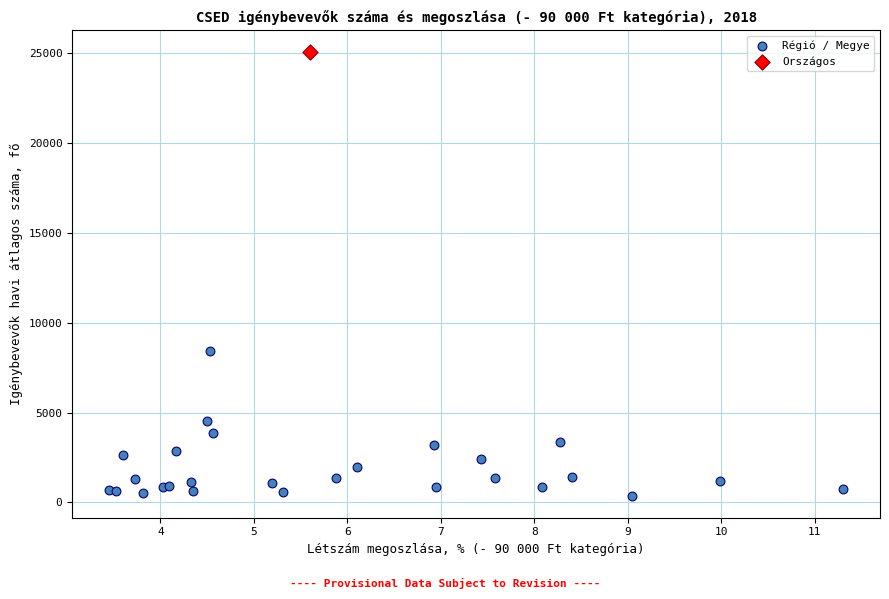

What are all the series names shown in the legend?

Régió / Megye, Országos